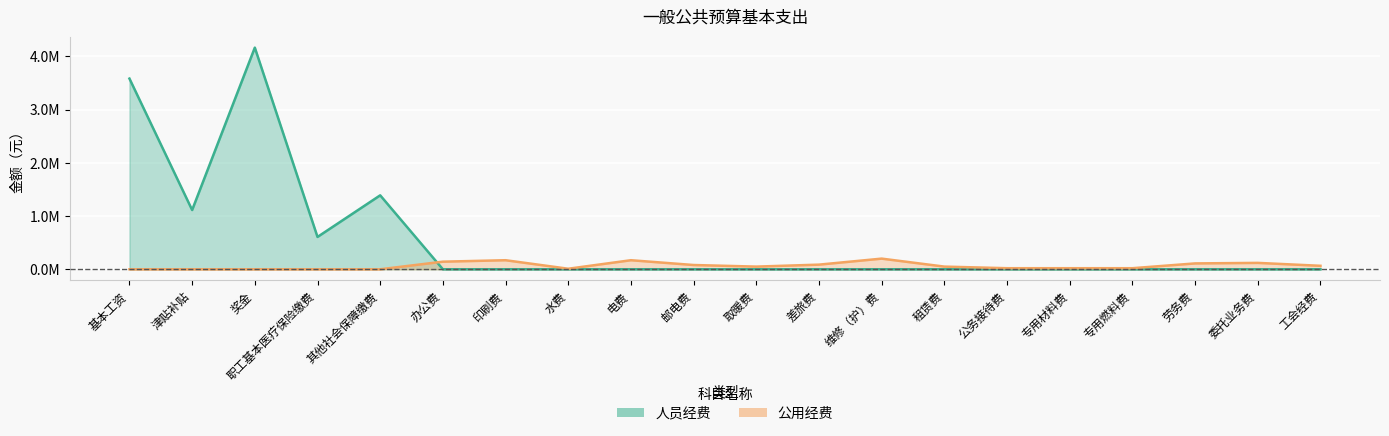

How many data points in 人员经费 are above 0?

5